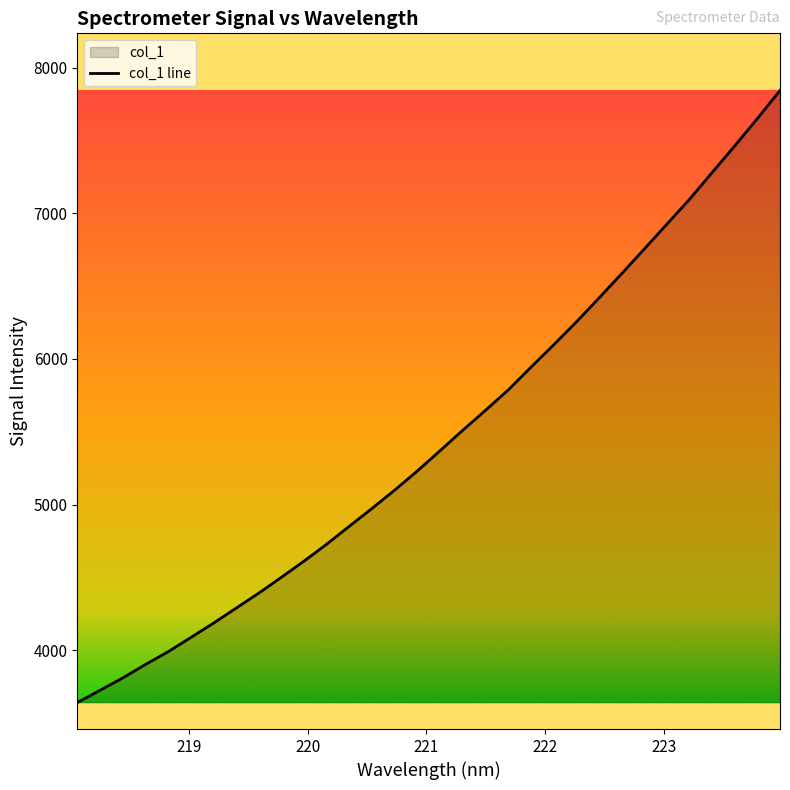

Count the number of data series in this chart.

1